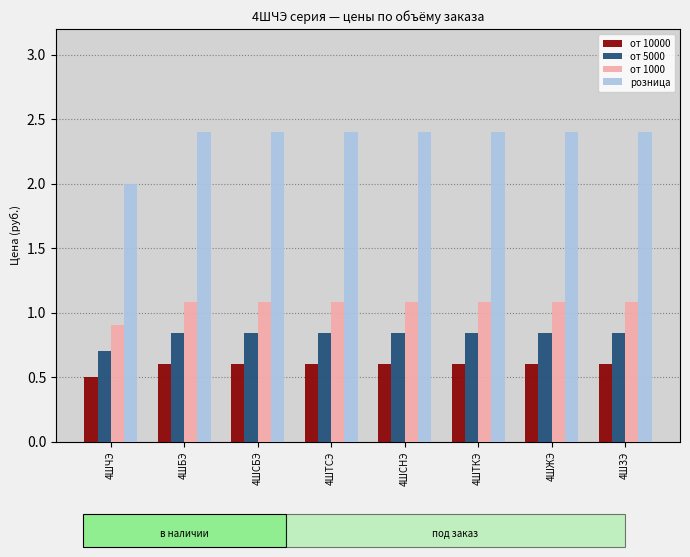

Which series has the largest total across all categories?

розница